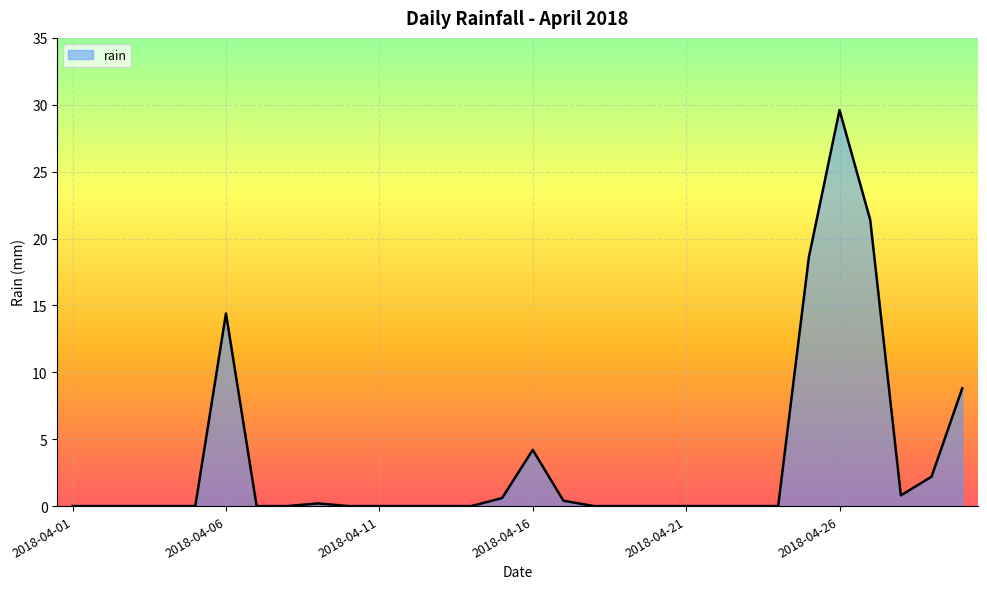

Reading left to right, what are all the values shown in this chart?

0.0	0.0	0.0	0.0	0.0	14.4	0.0	0.0	0.2	0.0	0.0	0.0	0.0	0.0	0.6	4.2	0.4	0.0	0.0	0.0	0.0	0.0	0.0	0.0	18.6	29.6	21.4	0.8	2.2	8.8